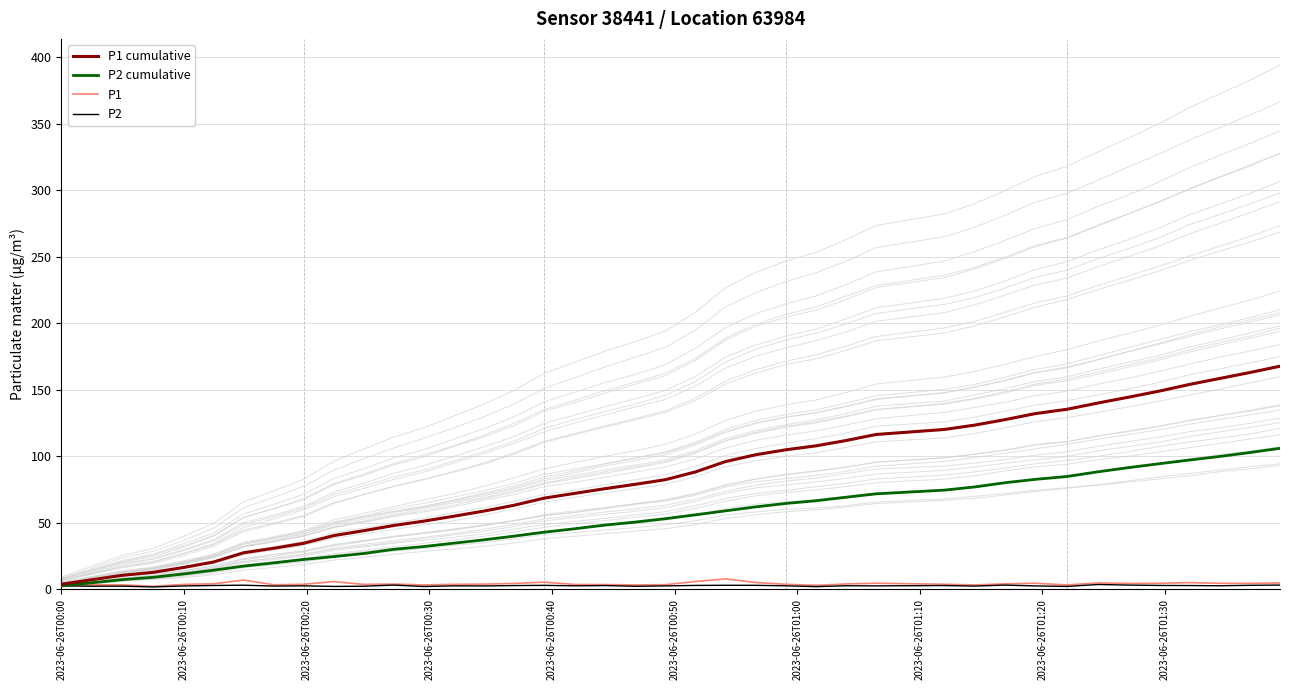

True or false: P1 cumulative and P2 intersect in this chart.

False